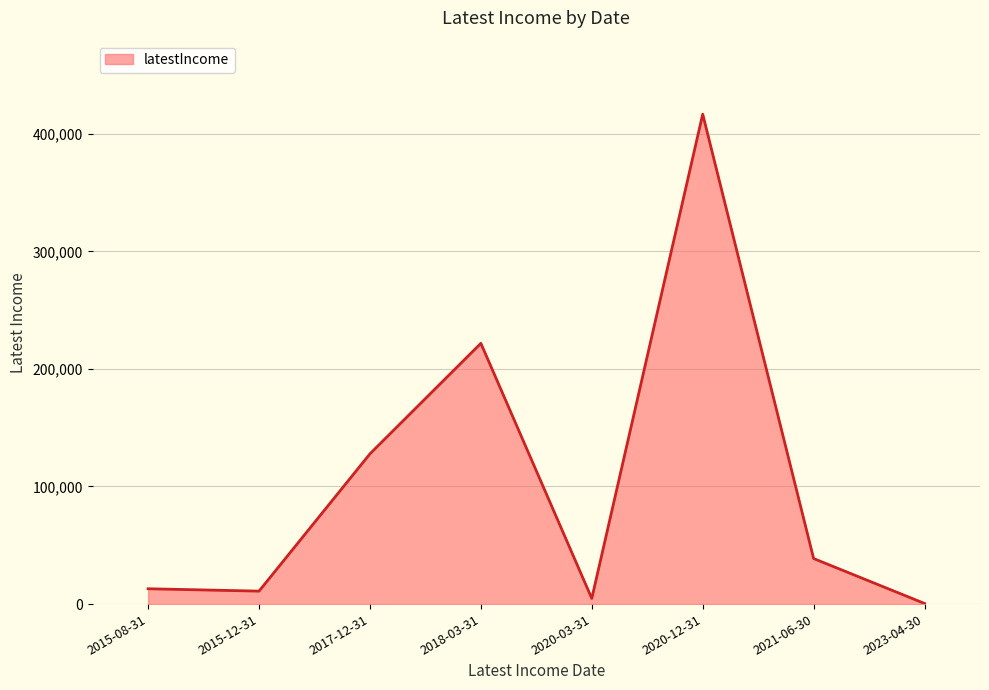

At which label does the data first exceed 38733?

2017-12-31